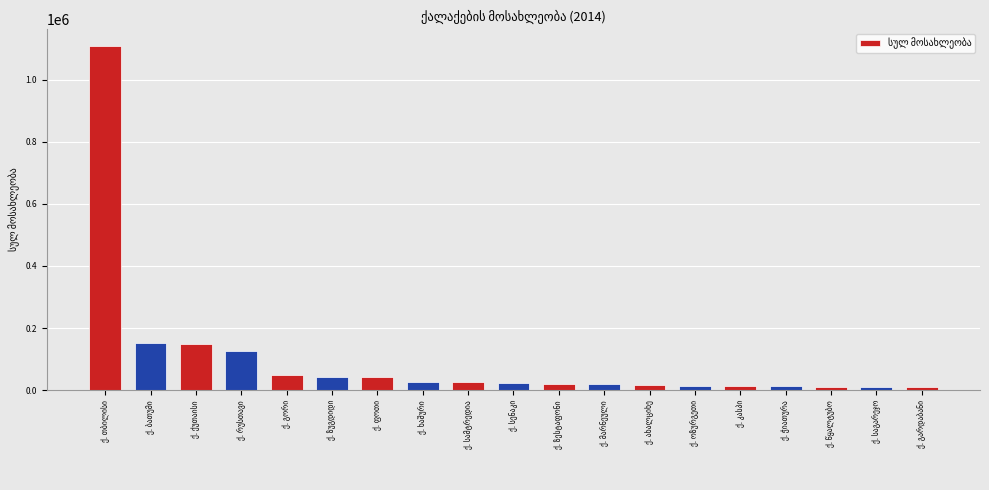

What is the difference between the second highest and second lowest values?

141968